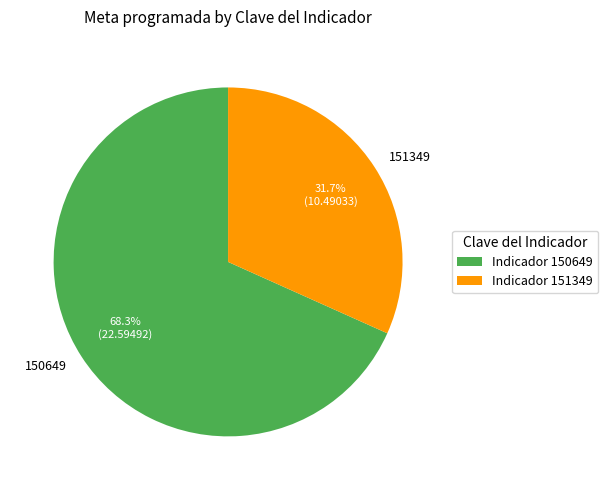

To the nearest percent, what is the difference between the largest and smallest slice percentages?

37%